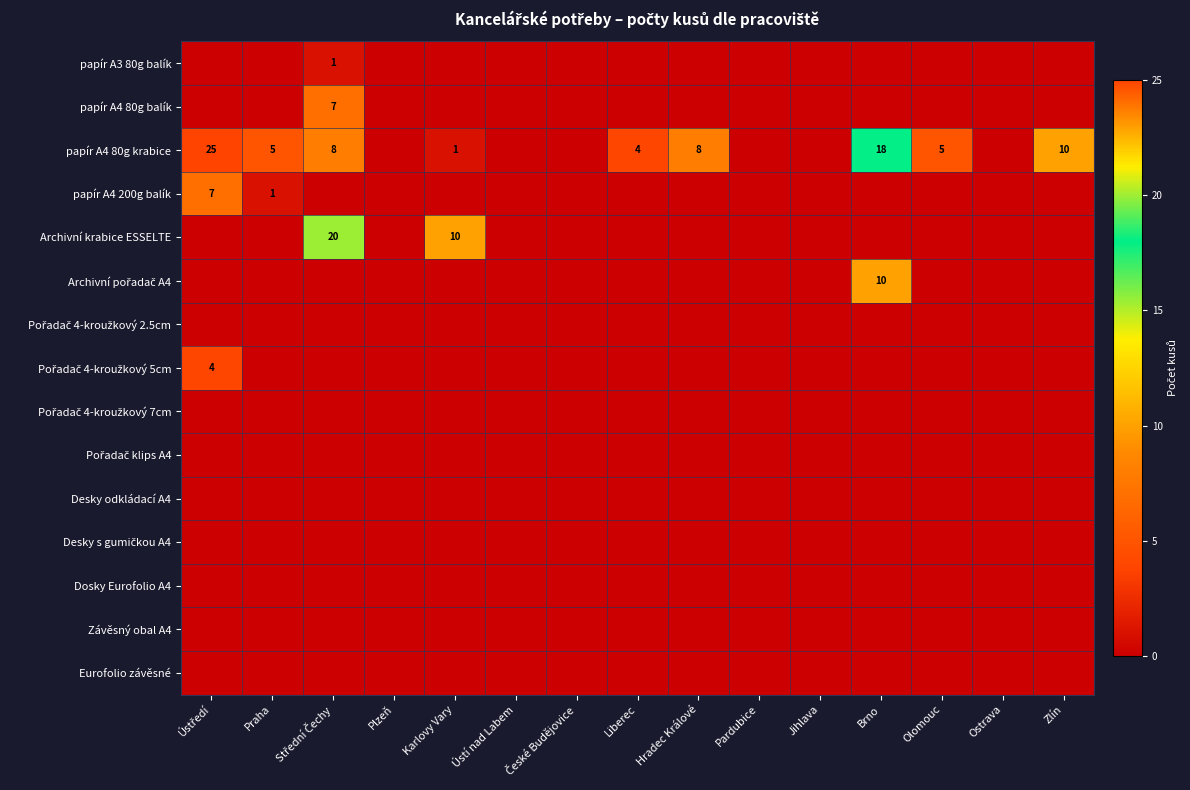

Count the number of data series in this chart.

15